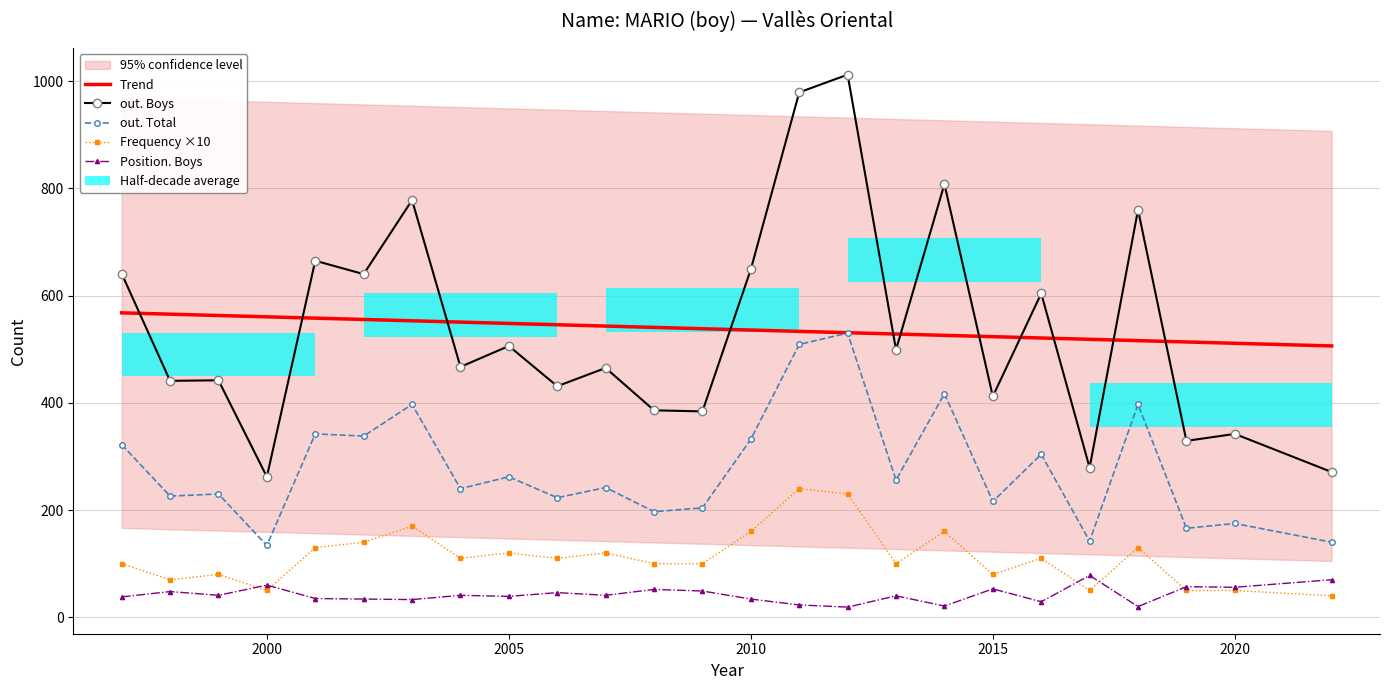

What is the value of the out. Boys bar at the 6th from the left?

640.0